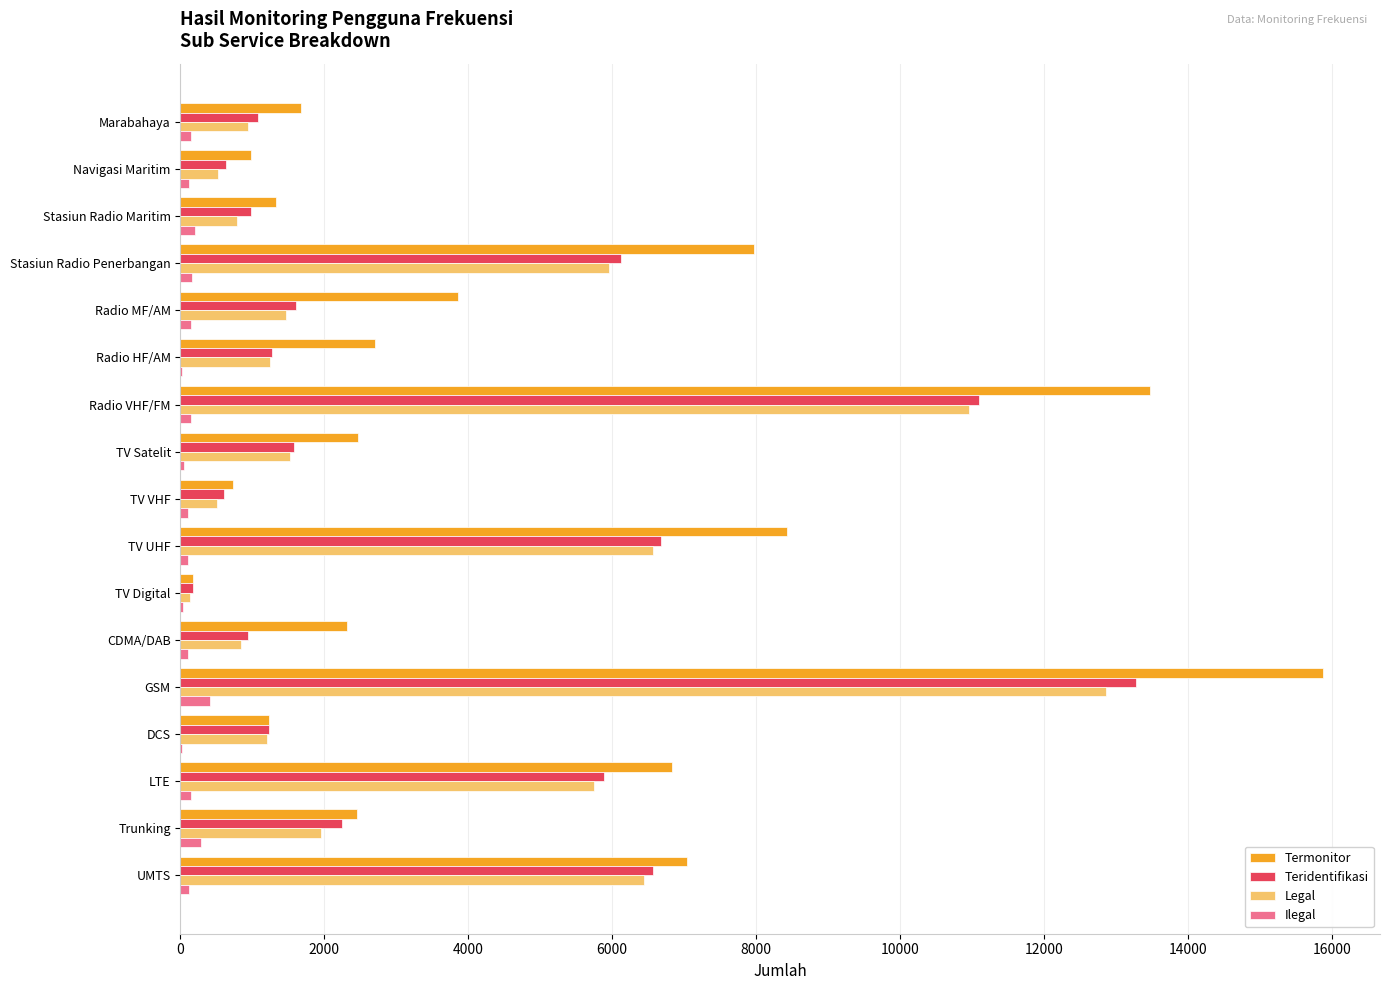

The value of Teridentifikasi at DCS is 1230. True or false?

True